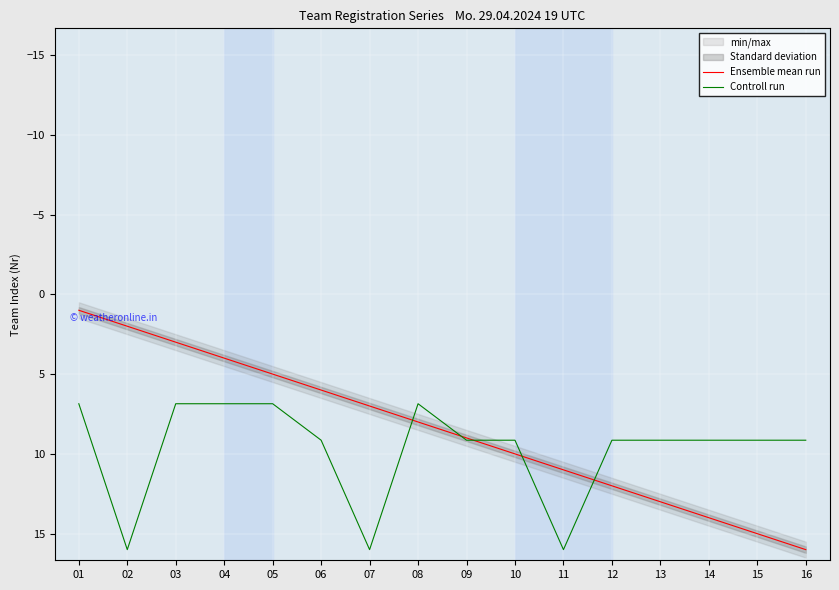

Reading left to right, list all the values displayed in this chart.

Ensemble mean run: 01=1.0	02=2.0	03=3.0	04=4.0	05=5.0	06=6.0	07=7.0	08=8.0	09=9.0	10=10.0	11=11.0	12=12.0	13=13.0	14=14.0	15=15.0	16=16.0
Controll run: 01=6.9	02=16.0	03=6.9	04=6.9	05=6.9	06=9.1	07=16.0	08=6.9	09=9.1	10=9.1	11=16.0	12=9.1	13=9.1	14=9.1	15=9.1	16=9.1